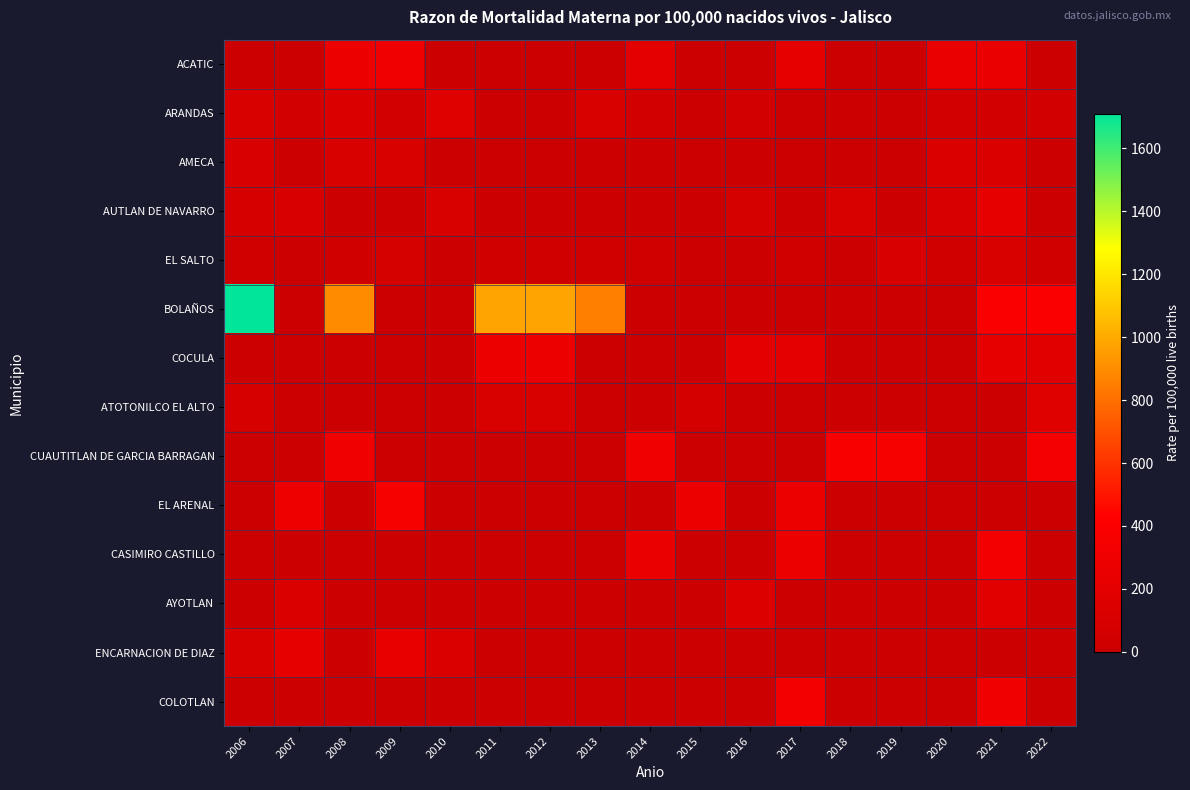

How many categories are shown in the chart?

17